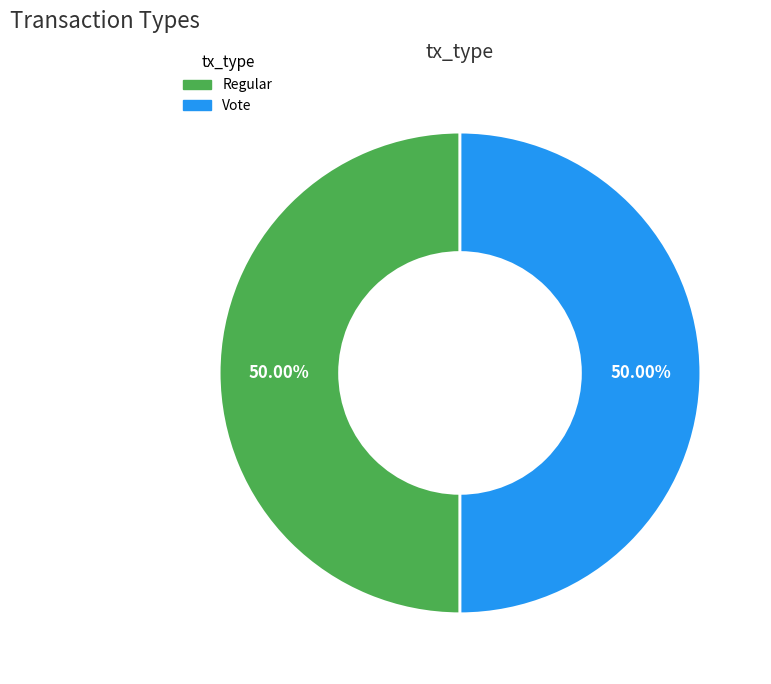

To the nearest percent, what percentage of the pie is Vote?

50%